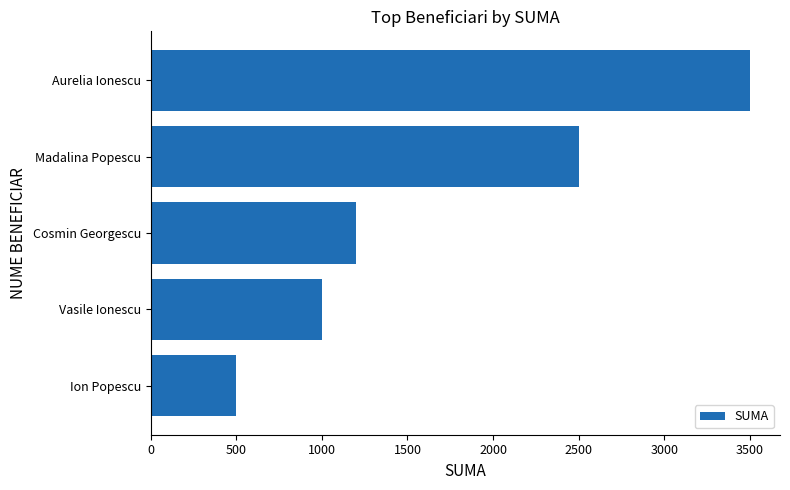

Are the bars grouped side by side (vs. stacked)?

No